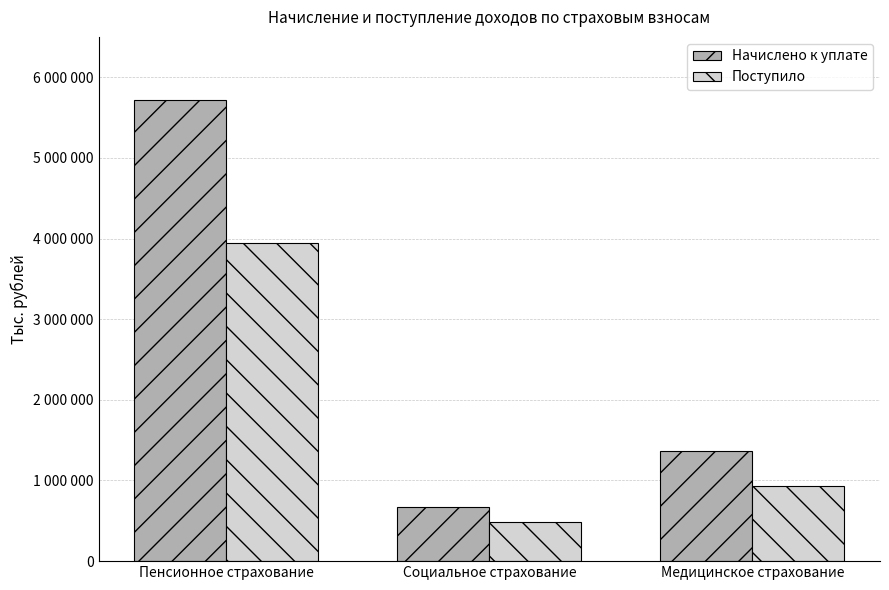

Read the Поступило value at Пенсионное страхование.

3946578